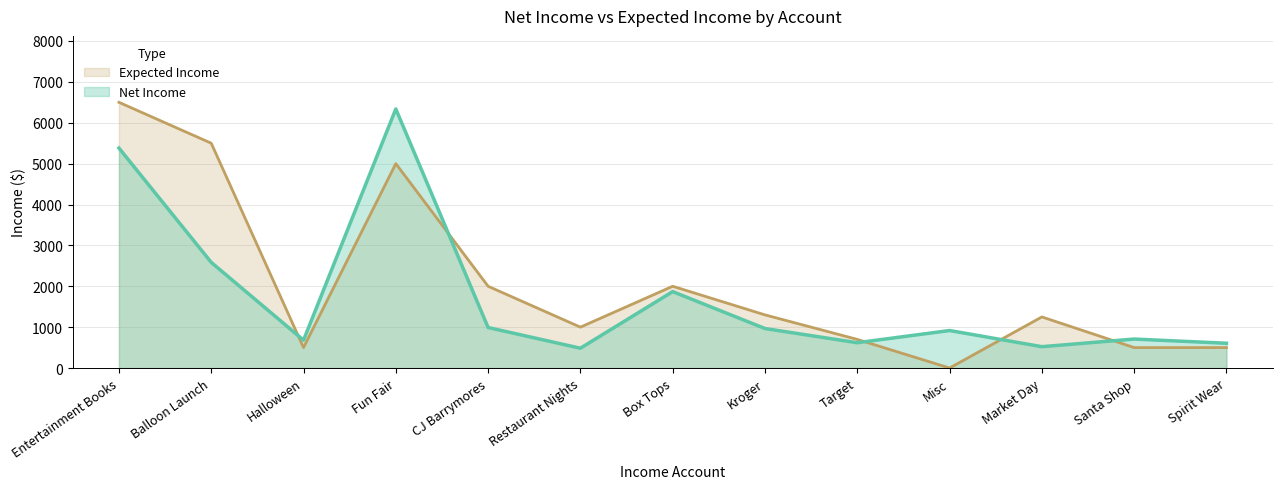

What is the total value across all series at Target?

1318.9